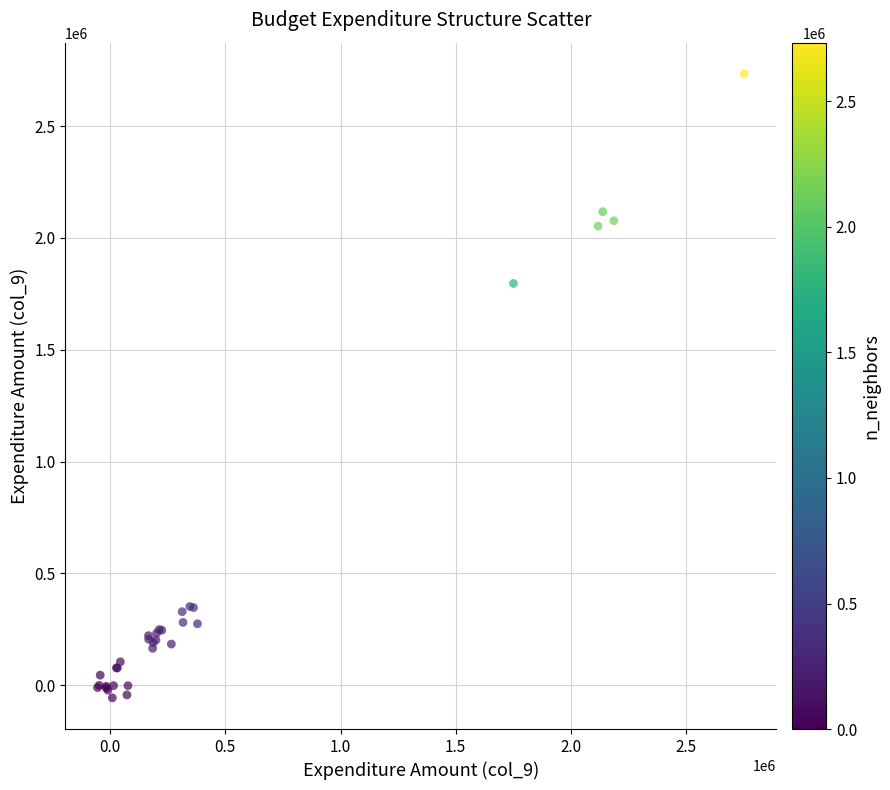

What Y value in the scatter plot is closest to 1338795?

1796564.0